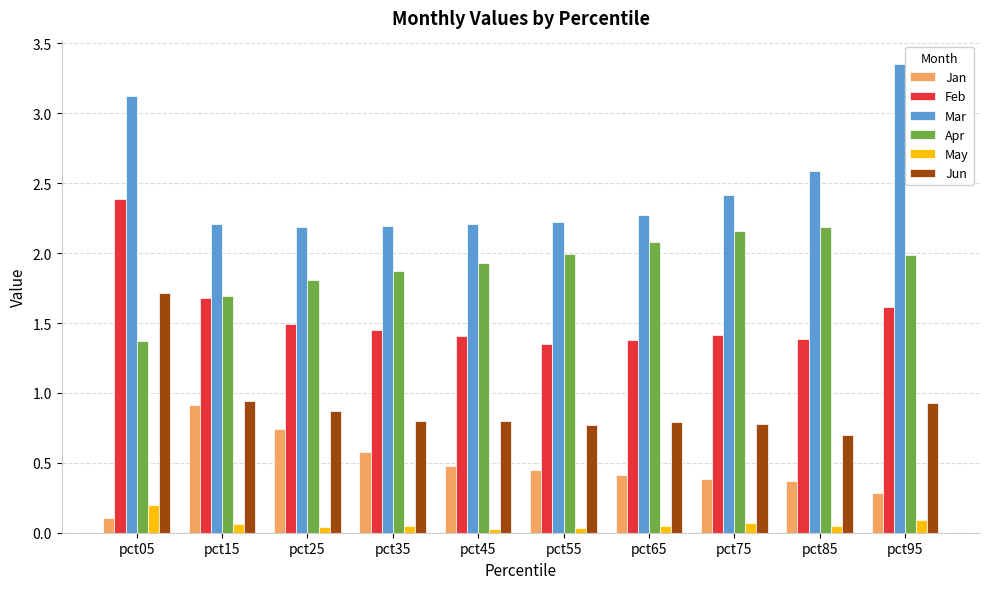

True or false: Mar has a value of 2.2 at pct25.

True